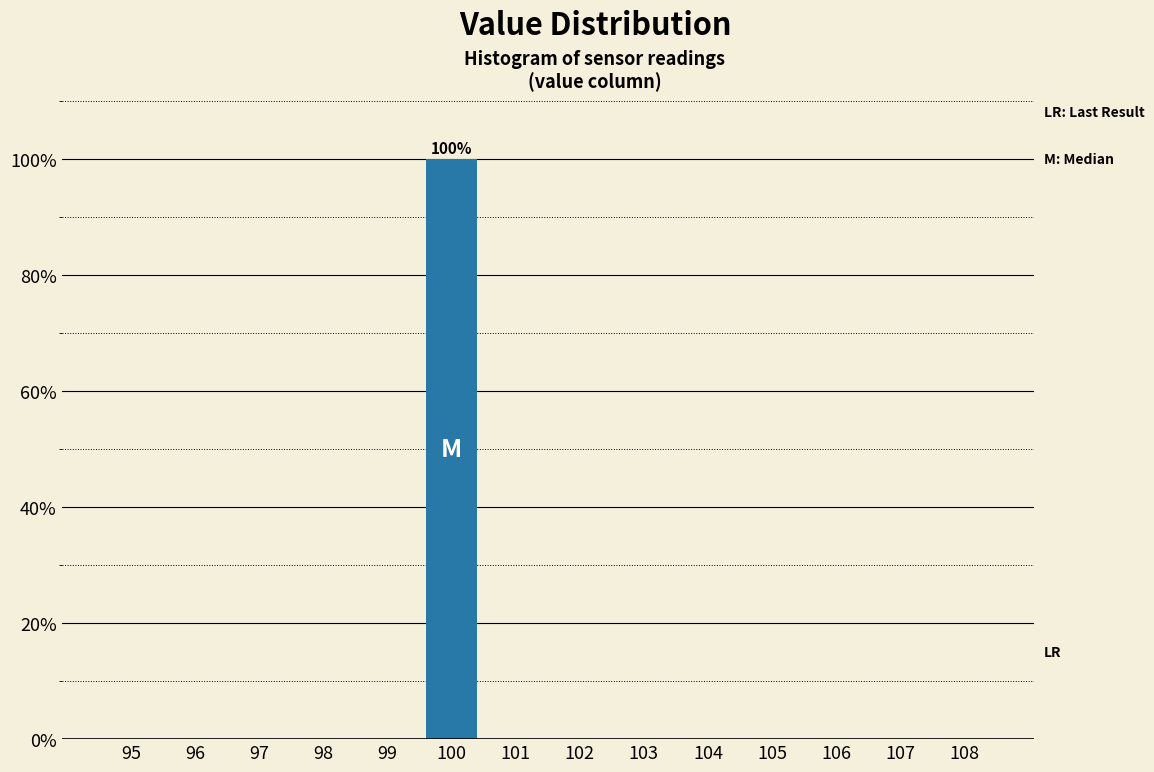

Over which range of the x-axis is the bar tallest?

99.5 to 100.5